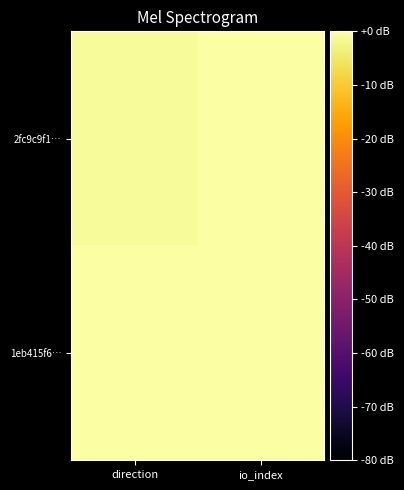

At which category is the sum across all series the highest?

io_index